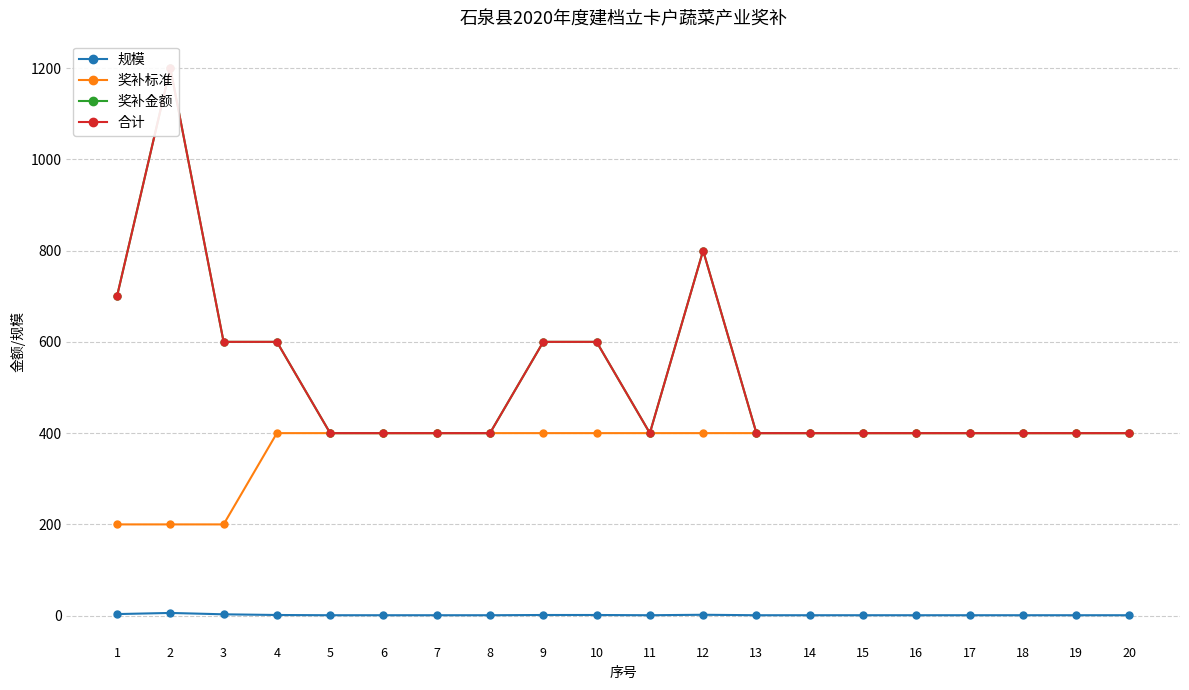

Between 12 and 17, which is larger?

12